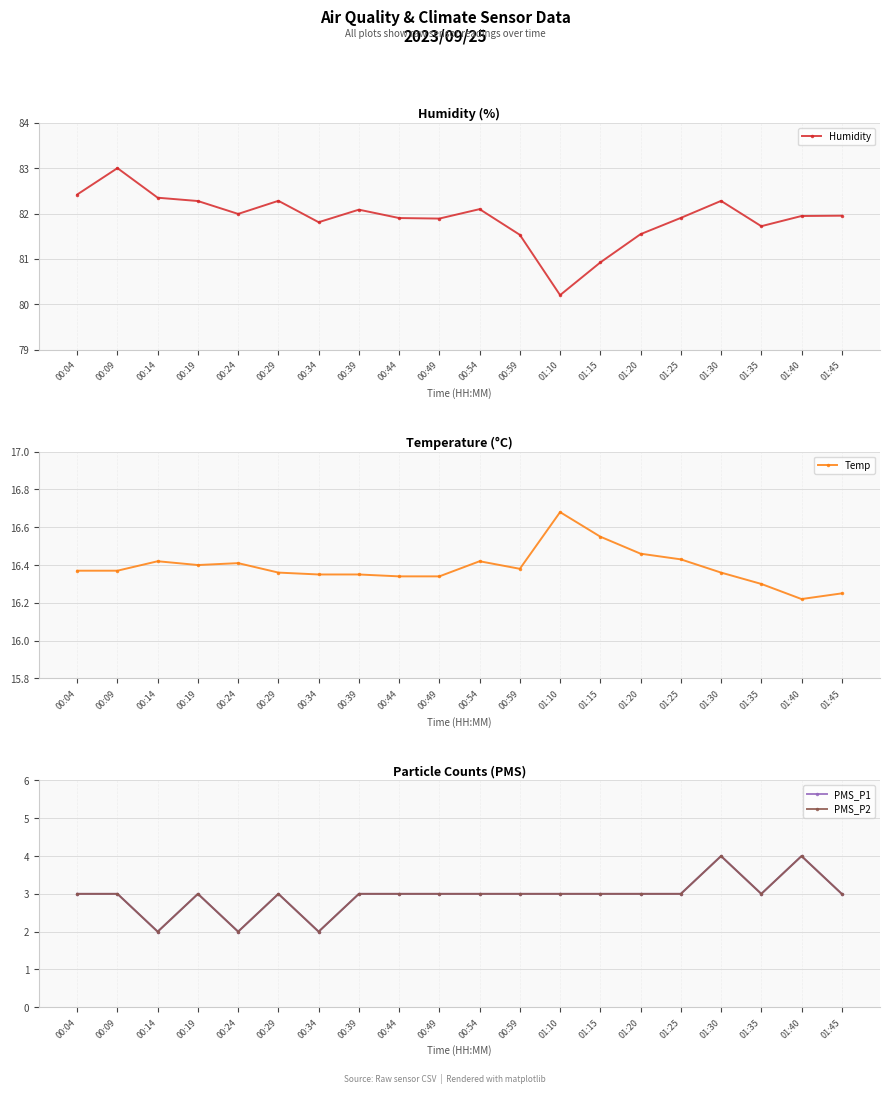

Where is the first local maximum for Temp?

00:14